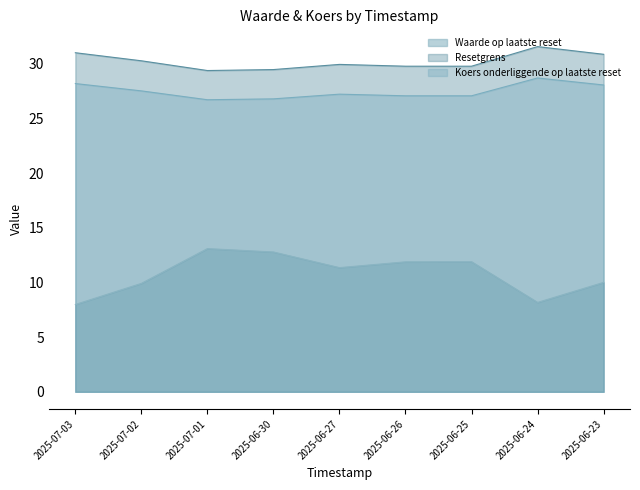

How many distinct data groups are displayed?

3